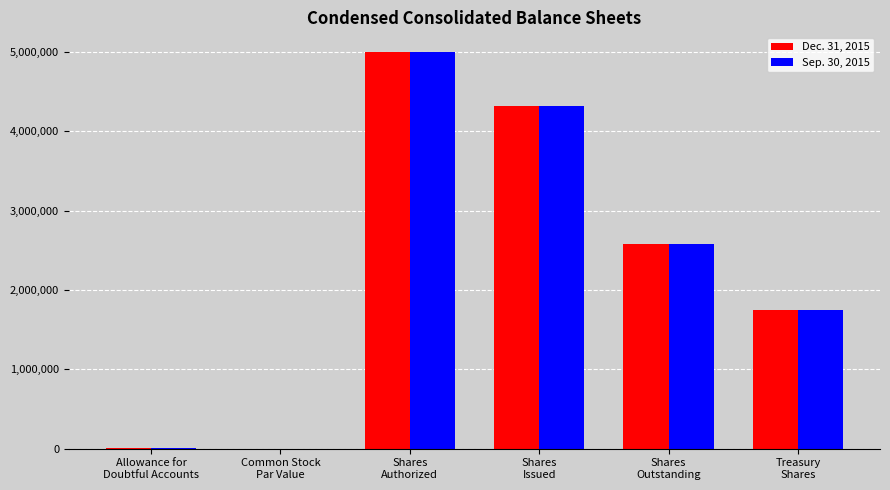

What is the sum of all Sep. 30, 2015 values?

13652280.1